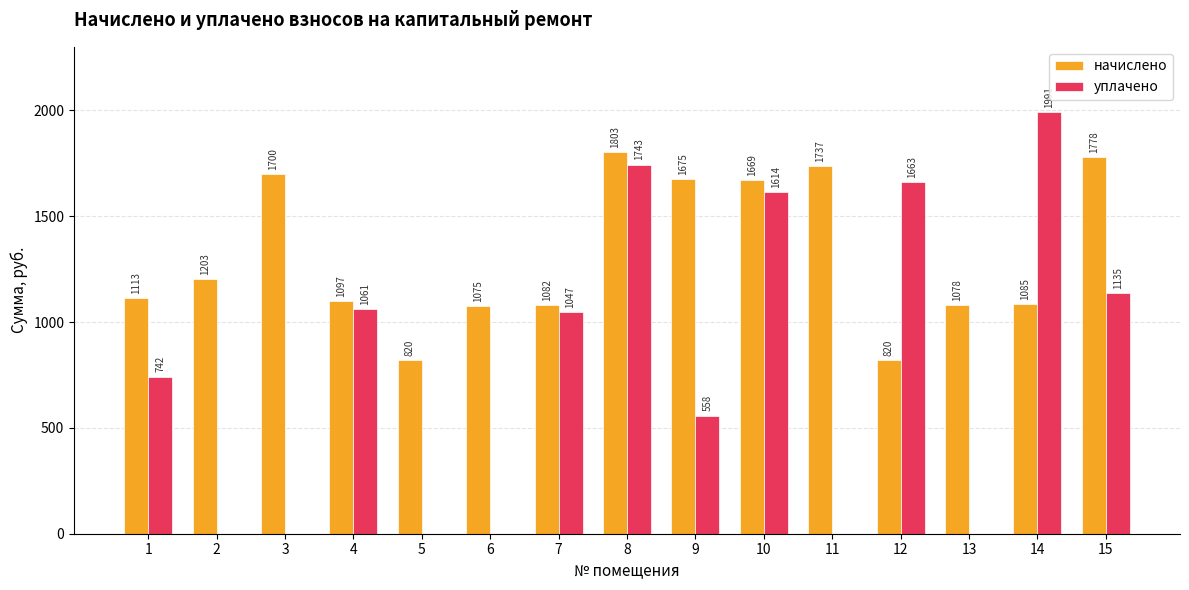

True or false: уплачено has a value of 0.0 at 6.

True